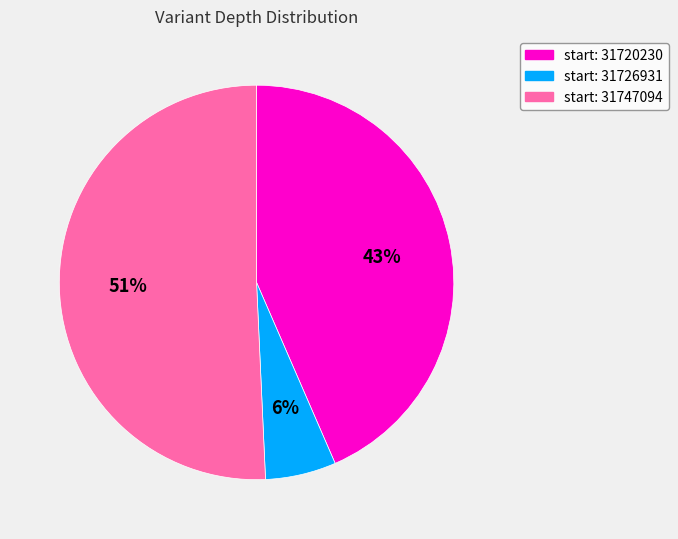

Is there any slice that represents more than half of the pie?

Yes